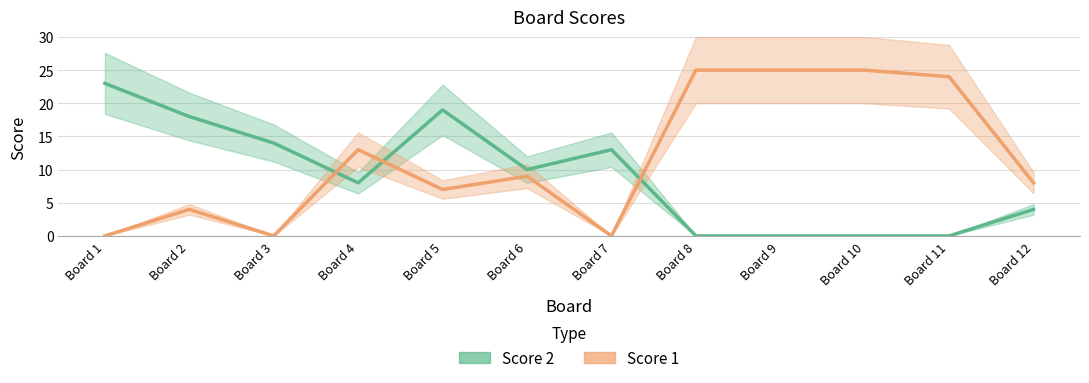

Which series has the largest range (max minus min)?

Score 1